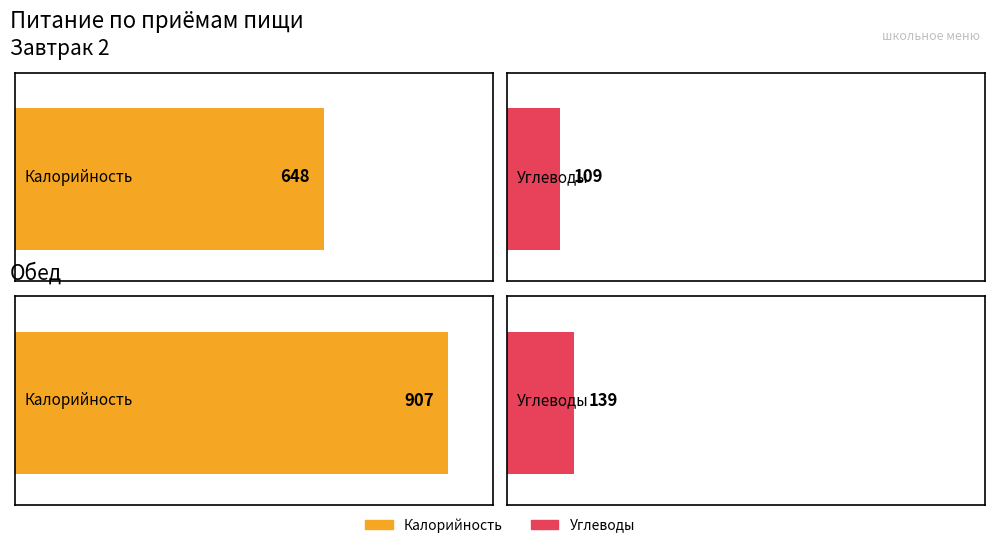

What is the value of the Углеводы bar at the 1st from the left?

109